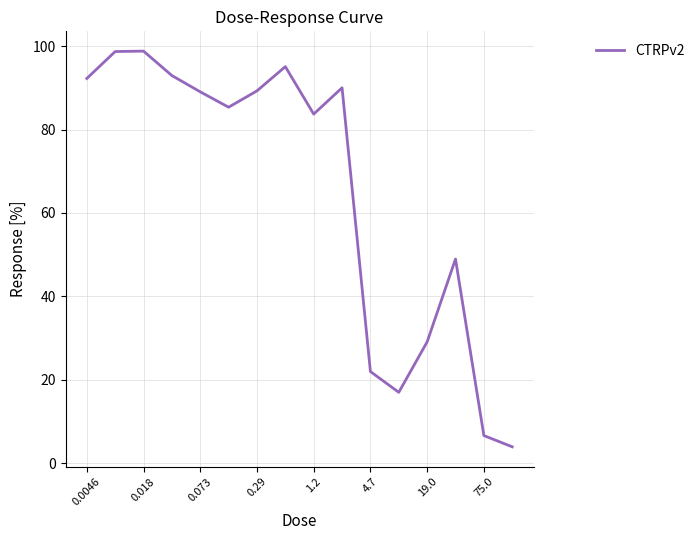

What is the difference between the second highest and minimum values?

94.8